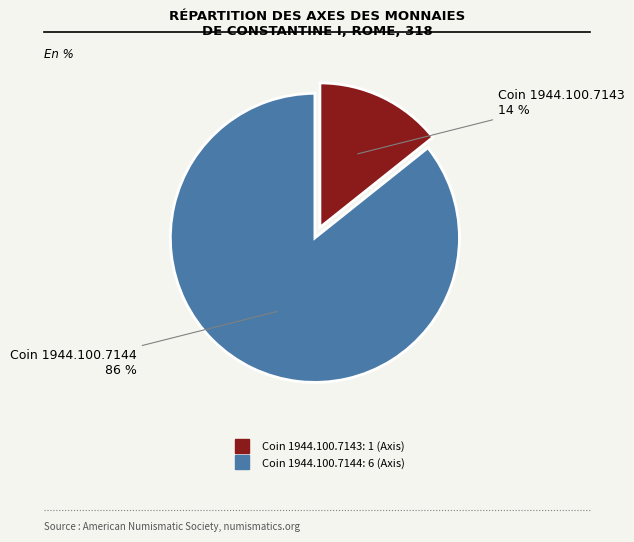

Is there any slice that represents more than half of the pie?

Yes